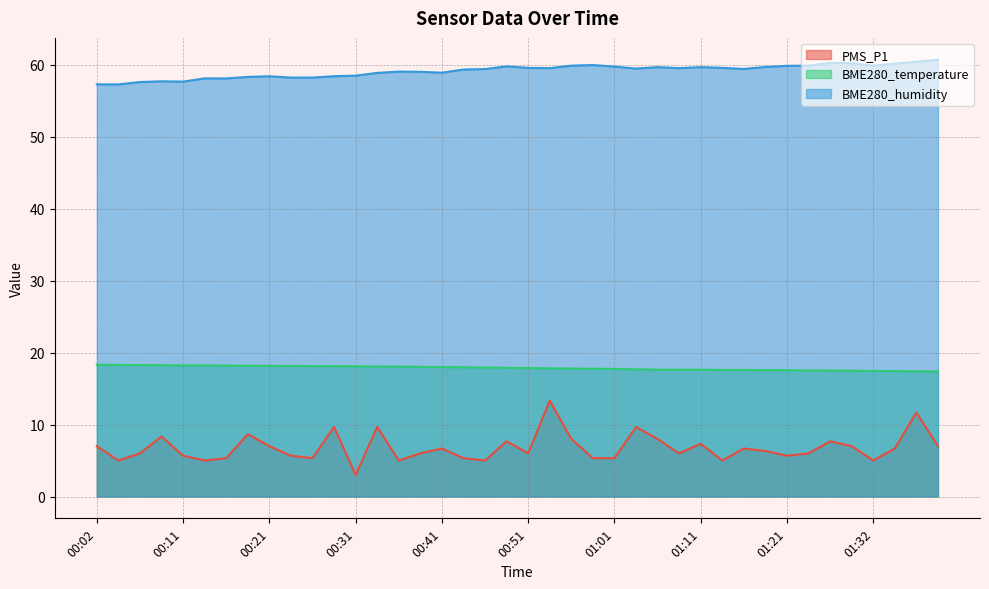

Which series changed the most between 00:59 and 01:08?

PMS_P1